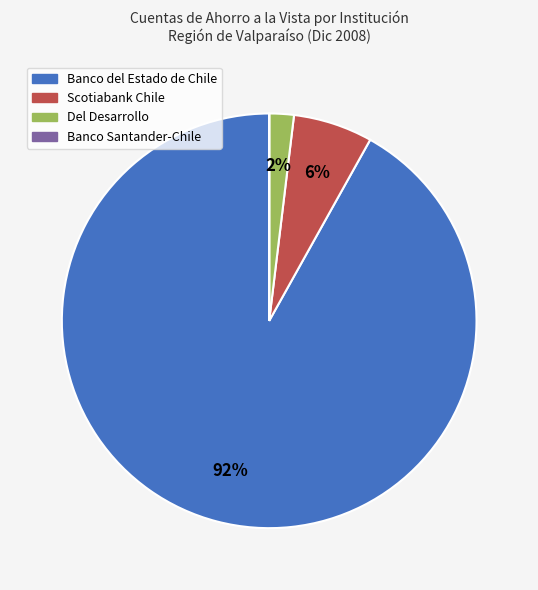

Between Banco del Estado de Chile and Del Desarrollo, which is larger?

Banco del Estado de Chile